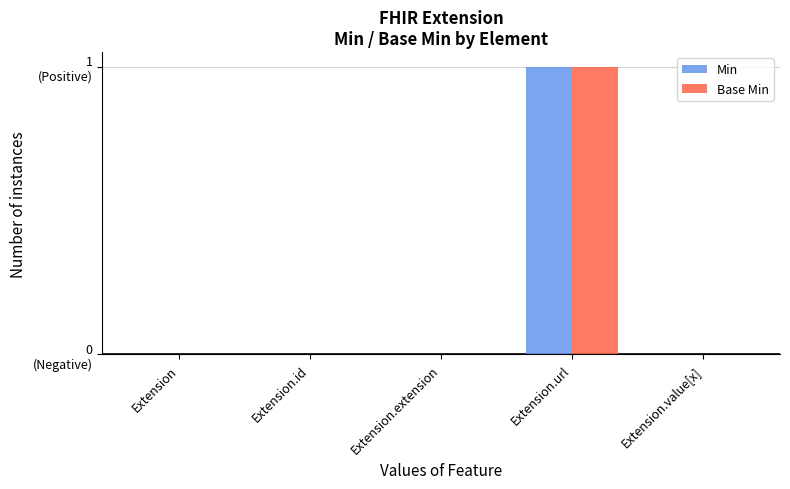

What are all the series names shown in the legend?

Min, Base Min